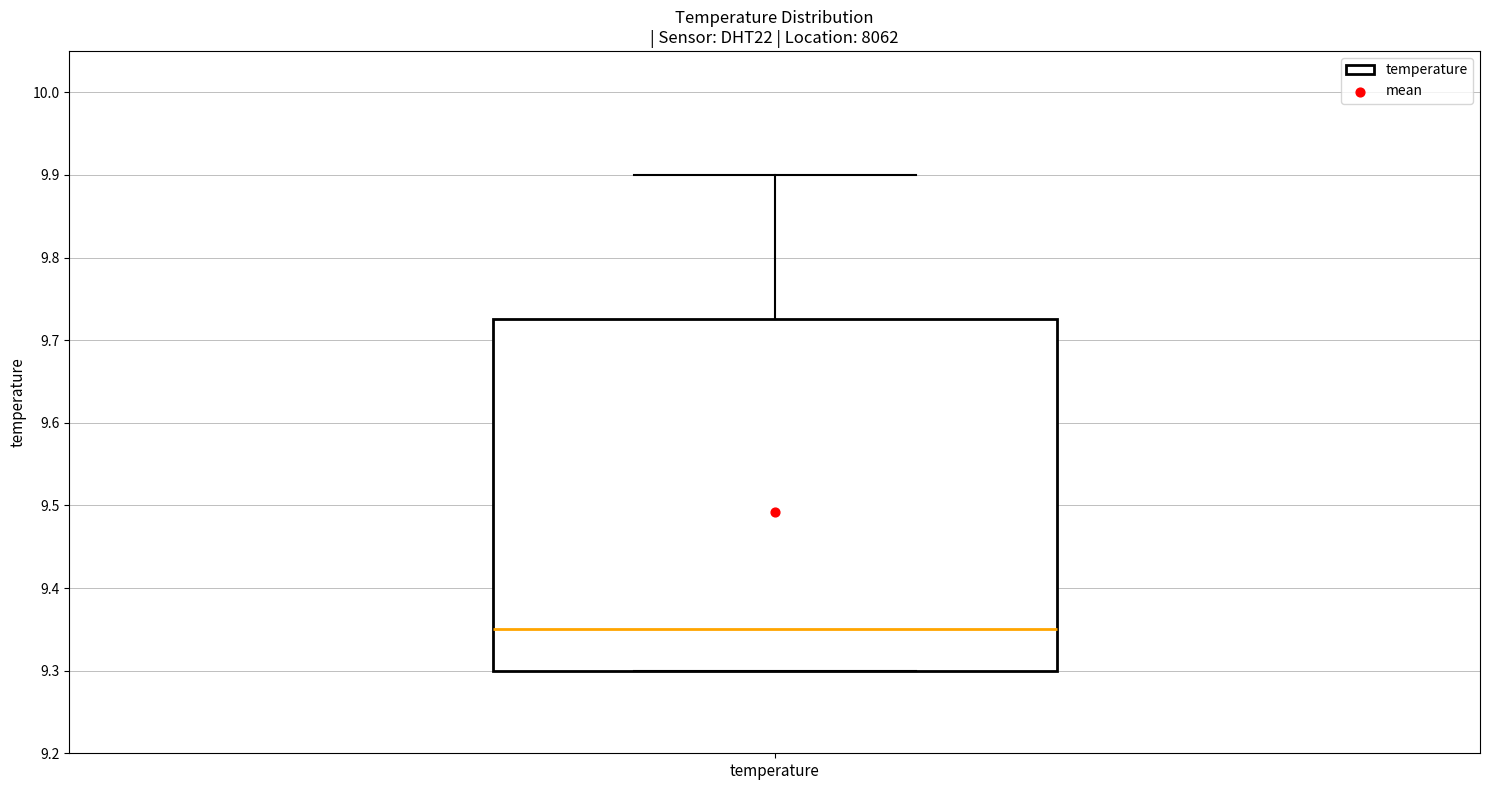

Read this box plot against the y-axis: the position of the median line, the range covered by the box, and the ends of both whiskers. The values are not printed on the chart, so give them approximately, as read against the axis.

median 9.35, box 9.30 to 9.73, whiskers 9.30 to 9.90